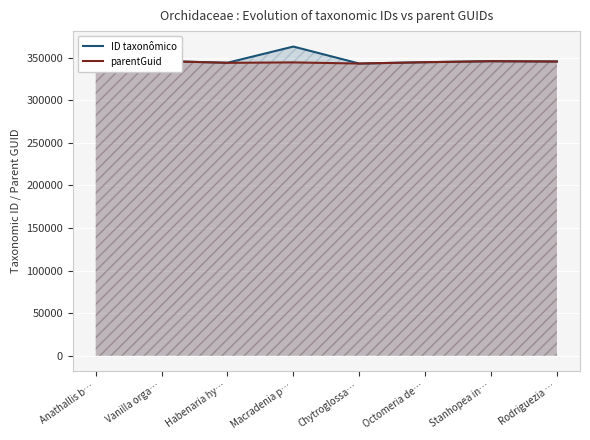

List the series in order of their overall mean, highest first.

ID taxonômico, parentGuid